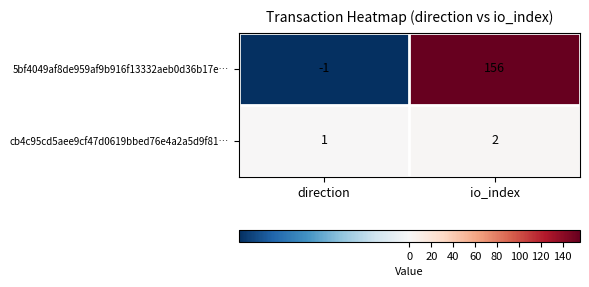

The 5bf4049af8de959af9b916f13332aeb0d36b17e… series shows 32 at io_index. True or false?

False